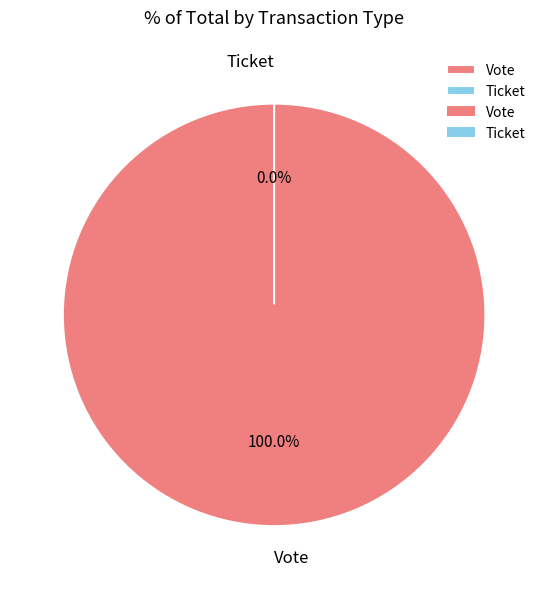

Rank the categories by value from lowest to highest.

Ticket, Vote